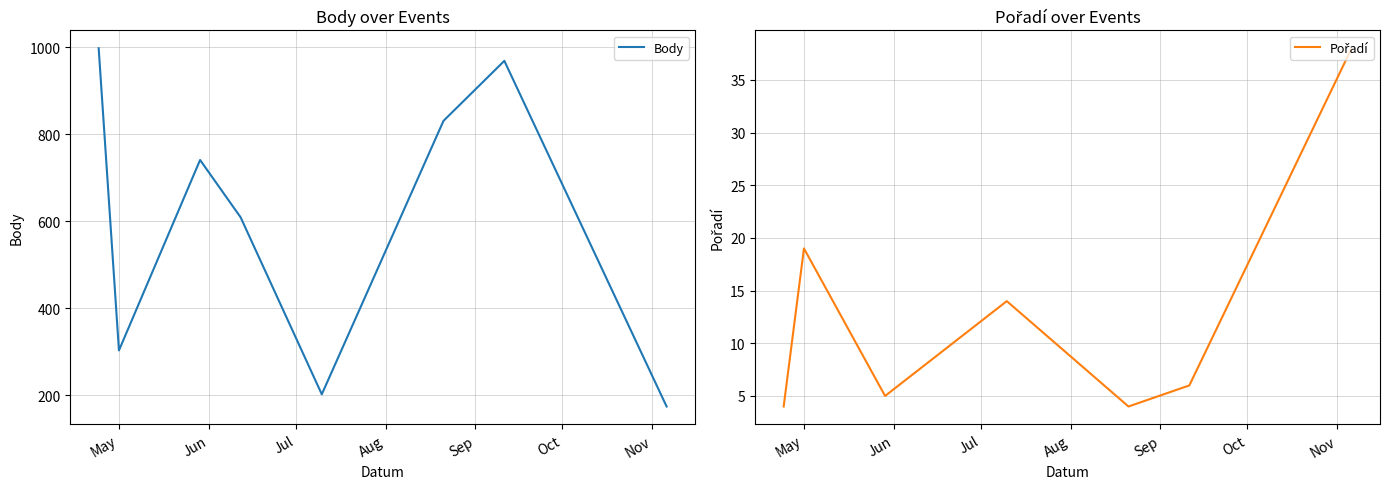

Is the value of Body at Jul greater than the value of Pořadí at May?

Yes